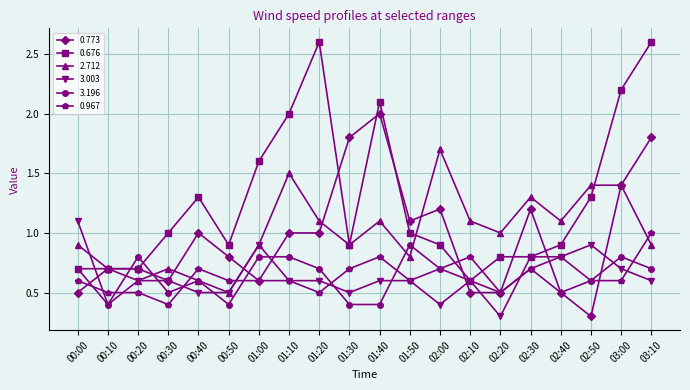

Where is 2.712 nearest to the value 1?

02:20